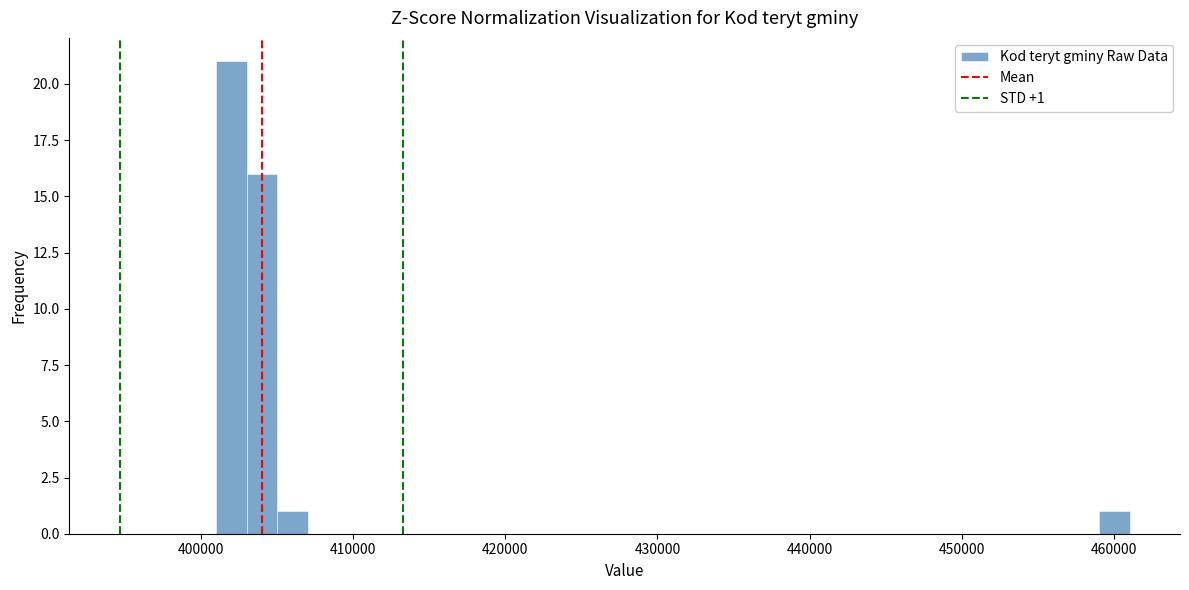

Read against the x-axis, roughly where is the centre of the tallest bar?

402000